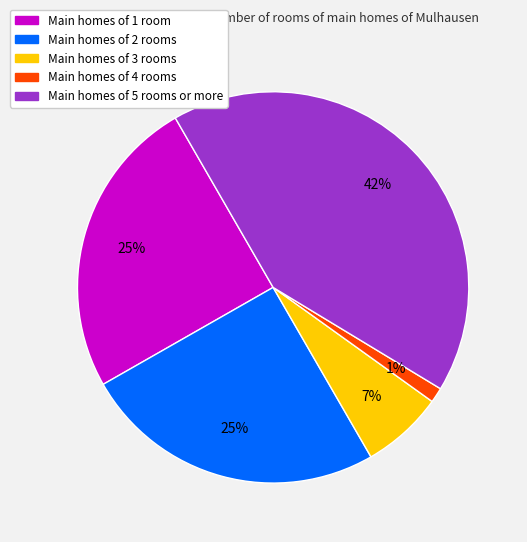

Does any single category account for the majority?

No